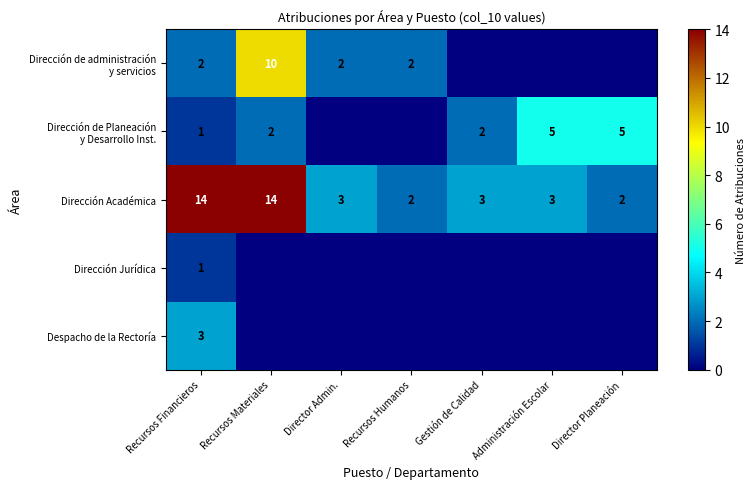

What is the total value across all series at Recursos Financieros?

21